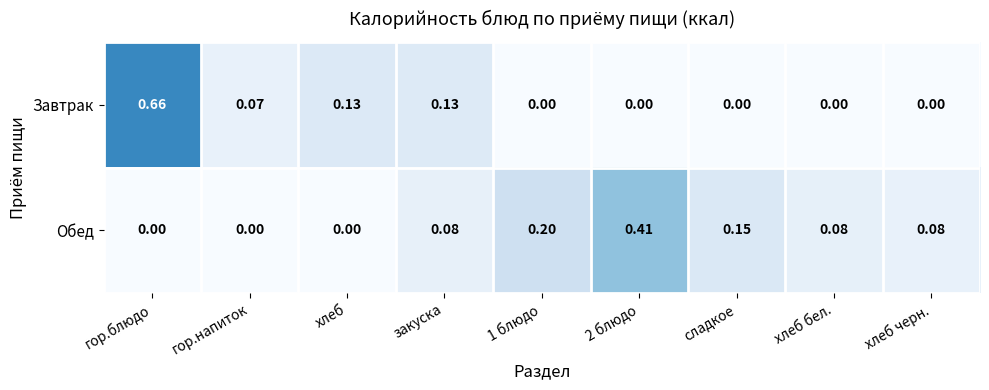

How many data points does each series have?

9